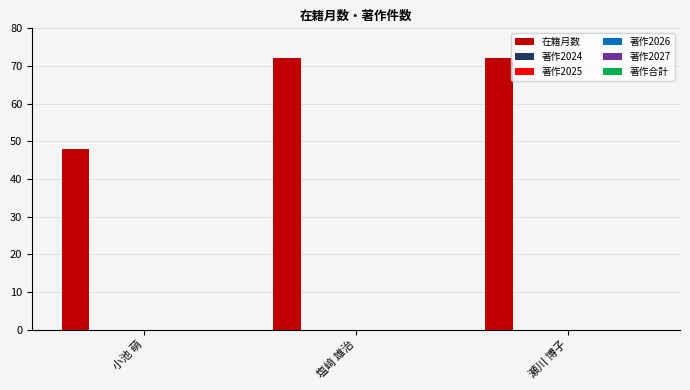

How many distinct data groups are displayed?

1